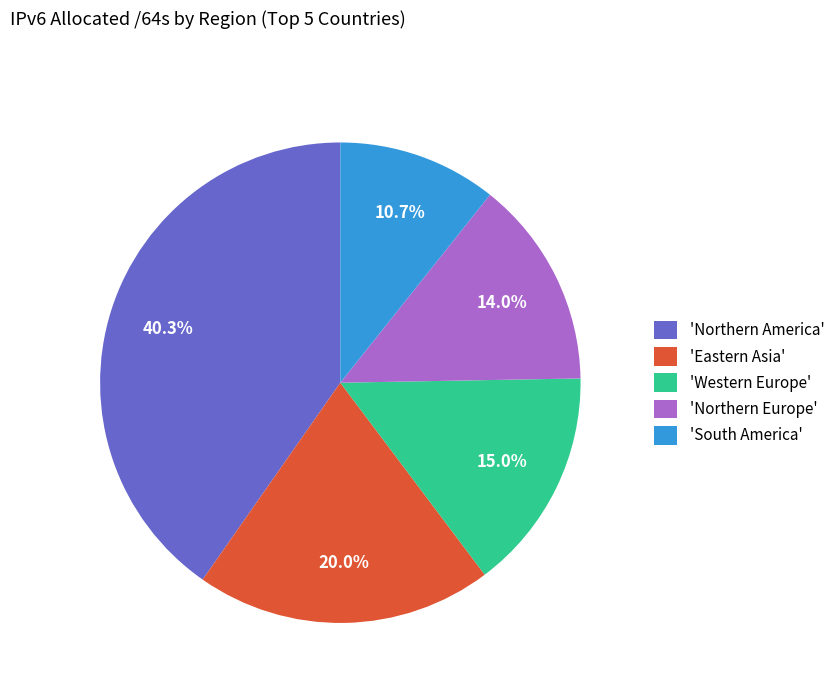

How many slices are in this pie chart?

5